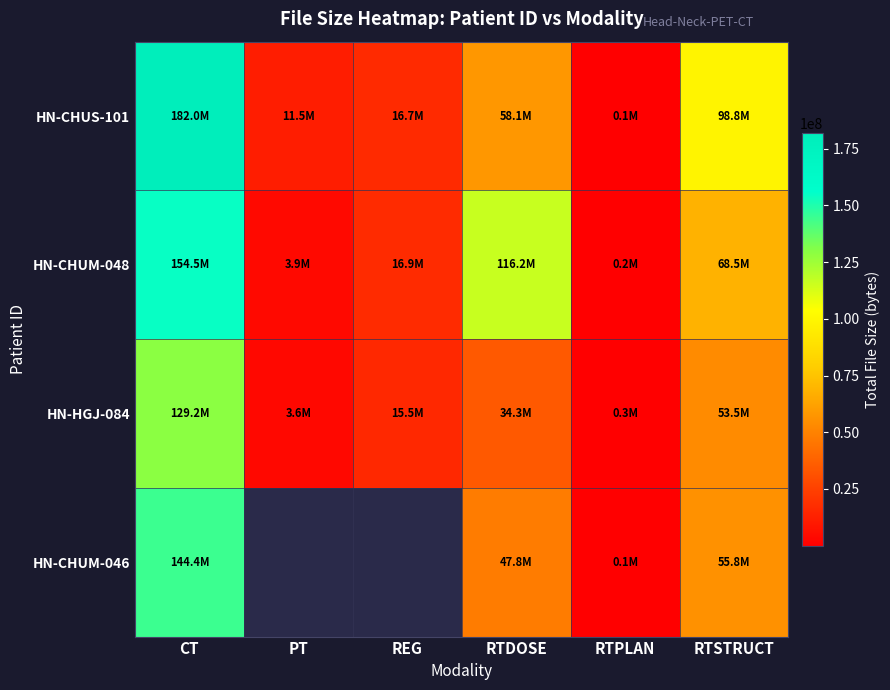

What is the maximum value shown in the chart?

182028792.0